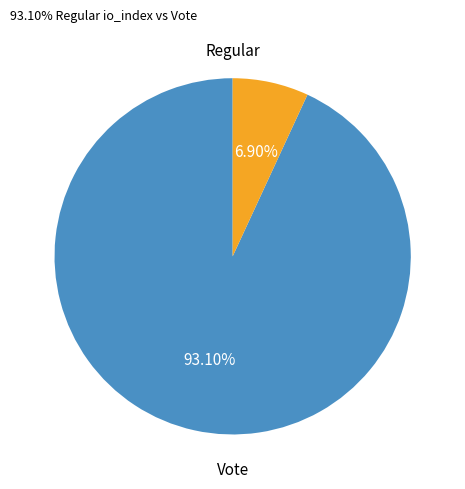

Is there any slice that represents more than half of the pie?

Yes